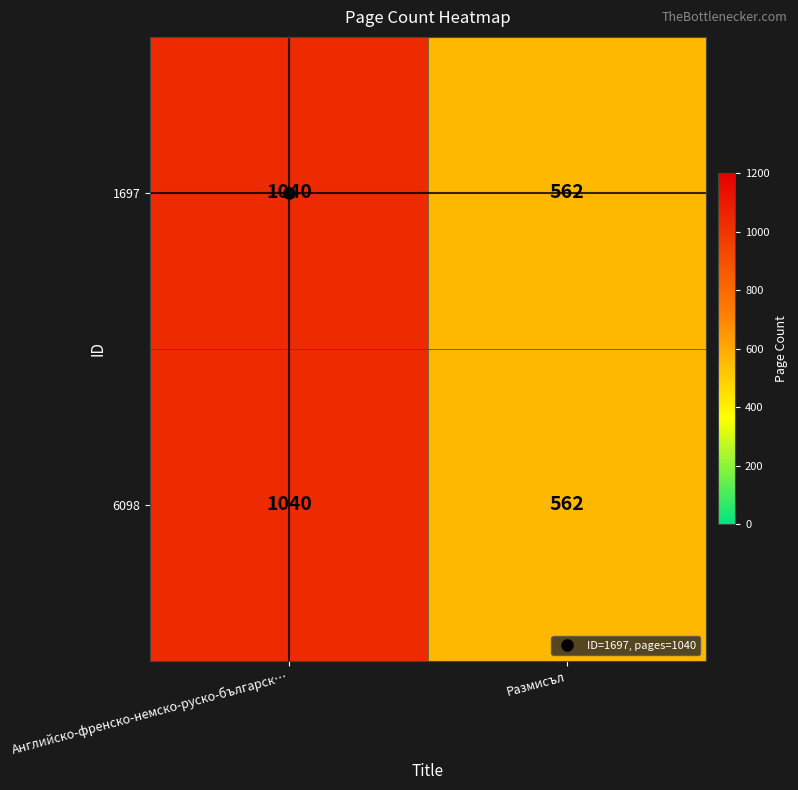

At which label does 6098 reach its peak?

Английско-френско-немско-руско-българск…